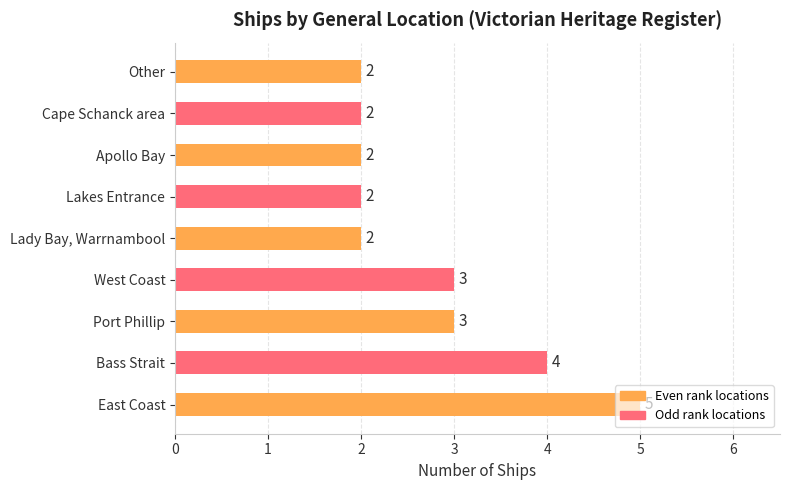

What is the difference between the maximum and minimum values?

3